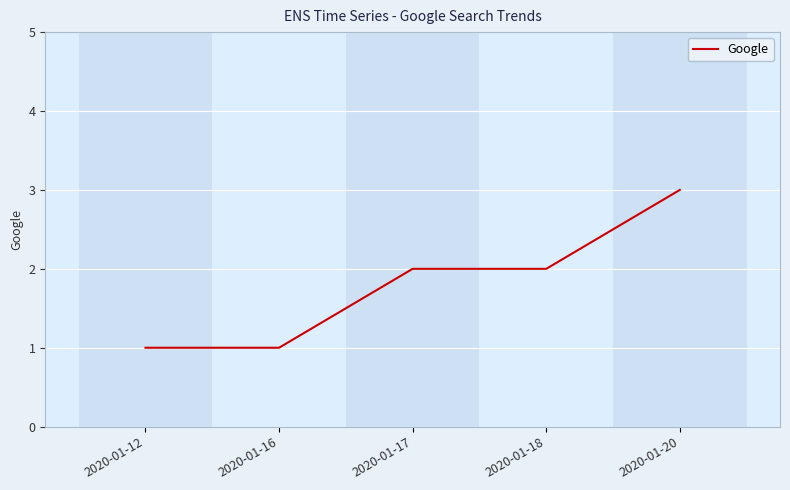

What is the minimum value shown in the chart?

1